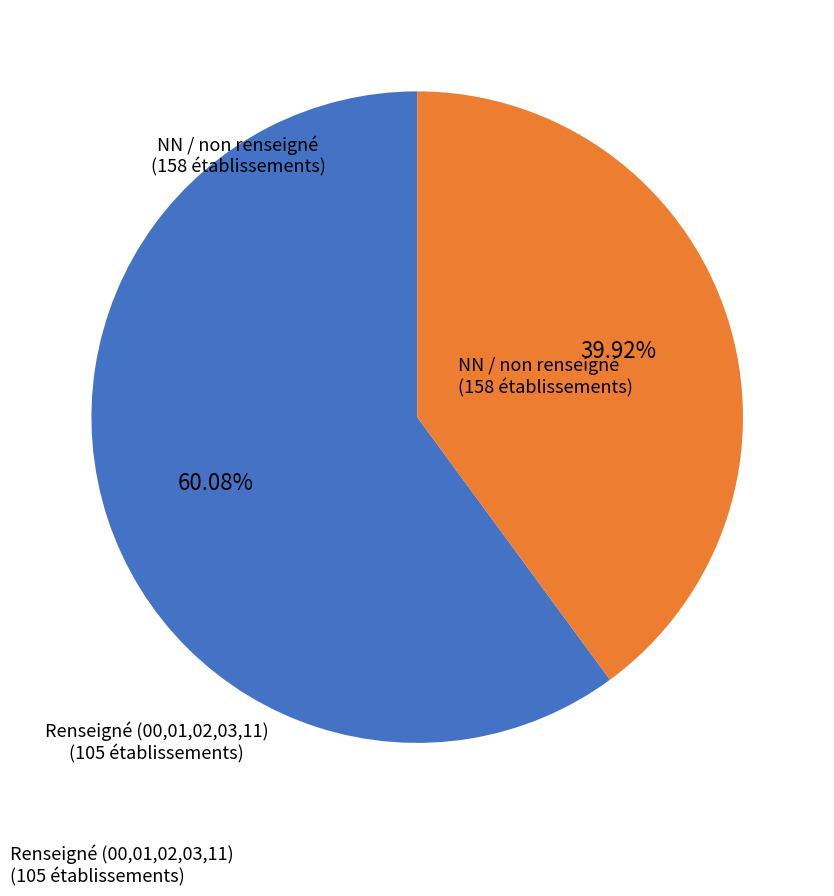

Is there a majority slice in this chart?

Yes